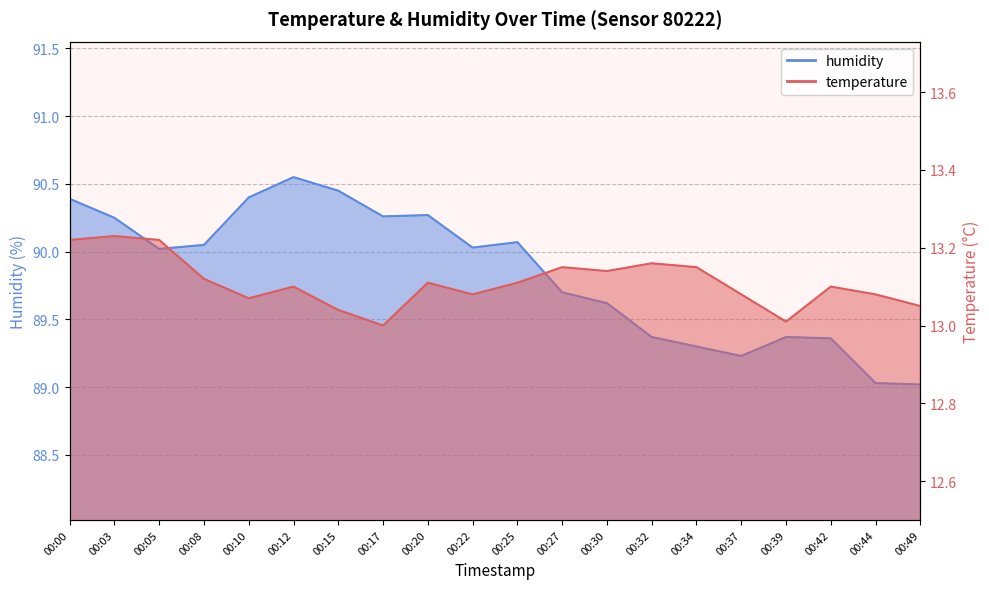

Reading left to right, list all the values displayed in this chart.

temperature: 13.2	13.2	13.2	13.1	13.1	13.1	13.0	13.0	13.1	13.1	13.1	13.2	13.1	13.2	13.2	13.1	13.0	13.1	13.1	13.1
humidity: 90.4	90.2	90.0	90.0	90.4	90.5	90.5	90.3	90.3	90.0	90.1	89.7	89.6	89.4	89.3	89.2	89.4	89.4	89.0	89.0